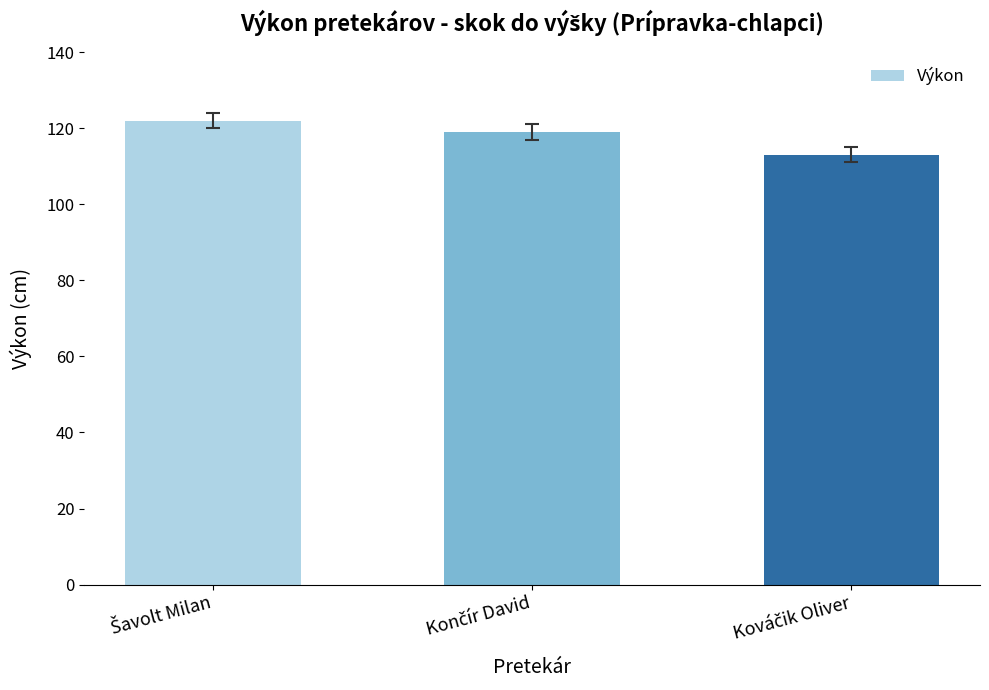

What is the average value?

118